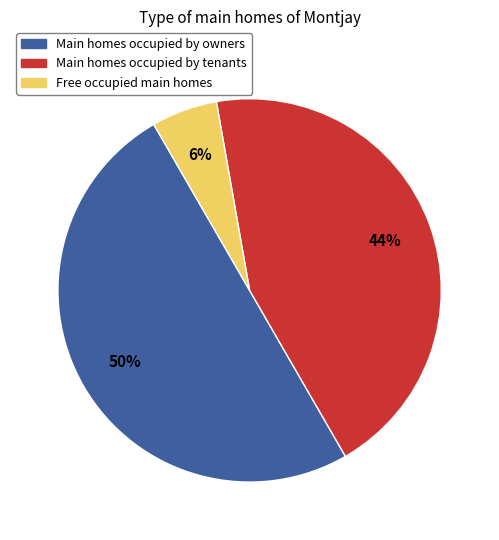

To the nearest percent, what is the difference between the largest and smallest slice percentages?

44%